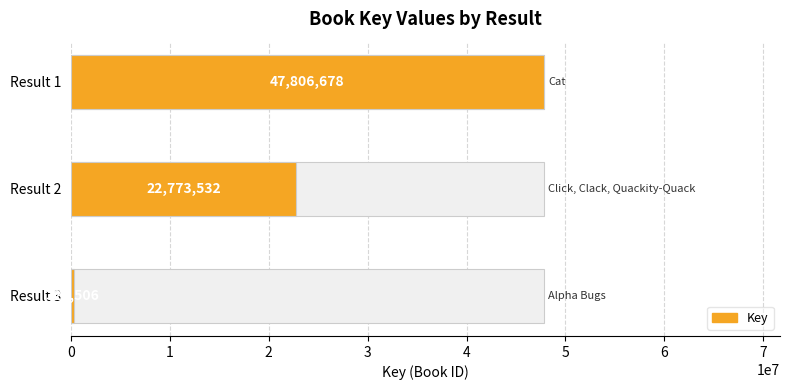

What is the difference between the values at Result 1 and Result 2?

25033146